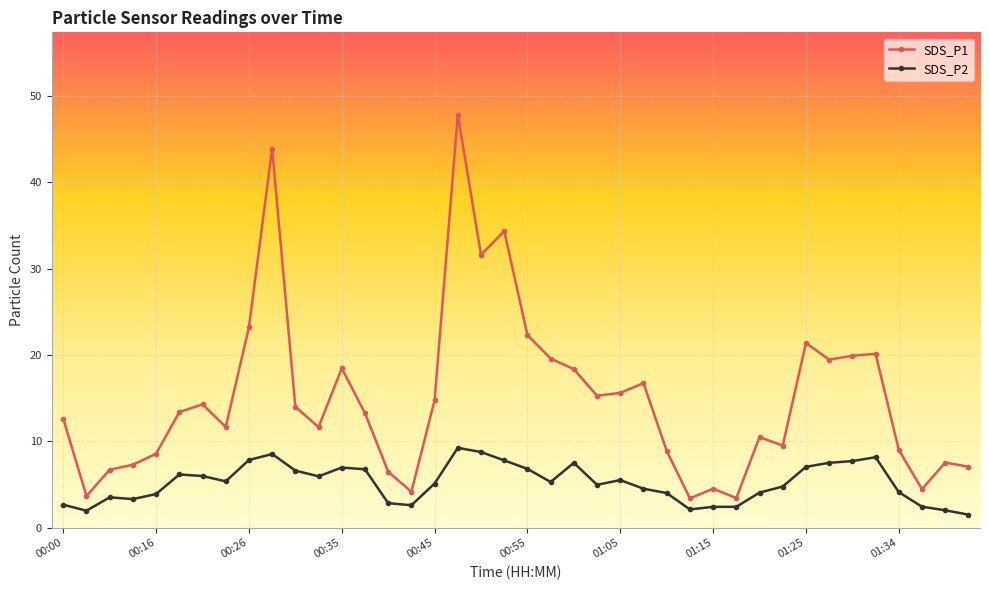

True or false: SDS_P2 and SDS_P1 cross at least once.

False